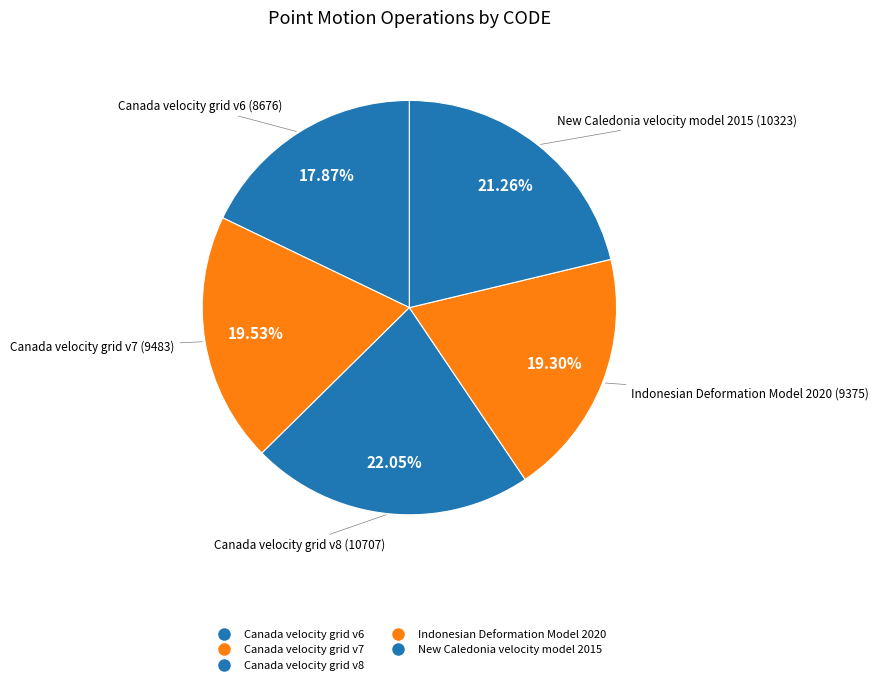

Is it true that New Caledonia velocity model 2015 is 21% of the pie?

True